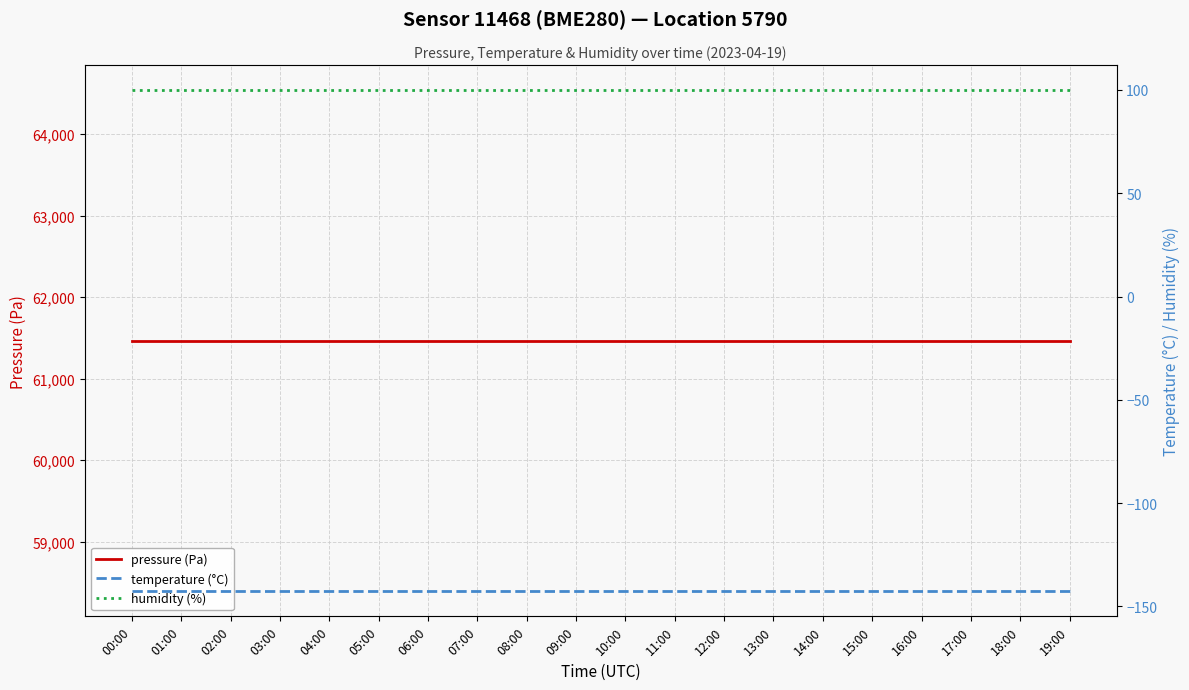

True or false: pressure (Pa) and humidity (%) intersect in this chart.

False